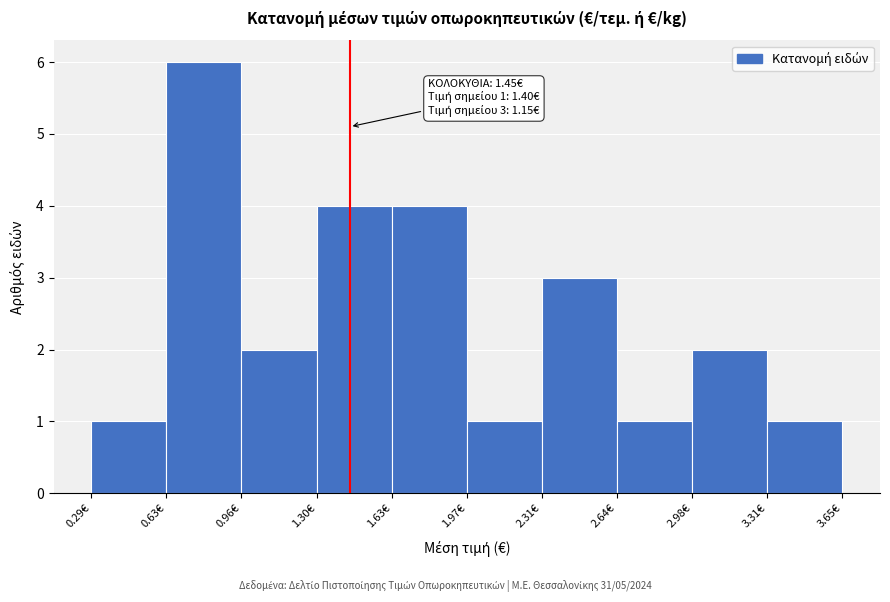

Which range on the x-axis has the tallest bar?

0.65 to 0.95